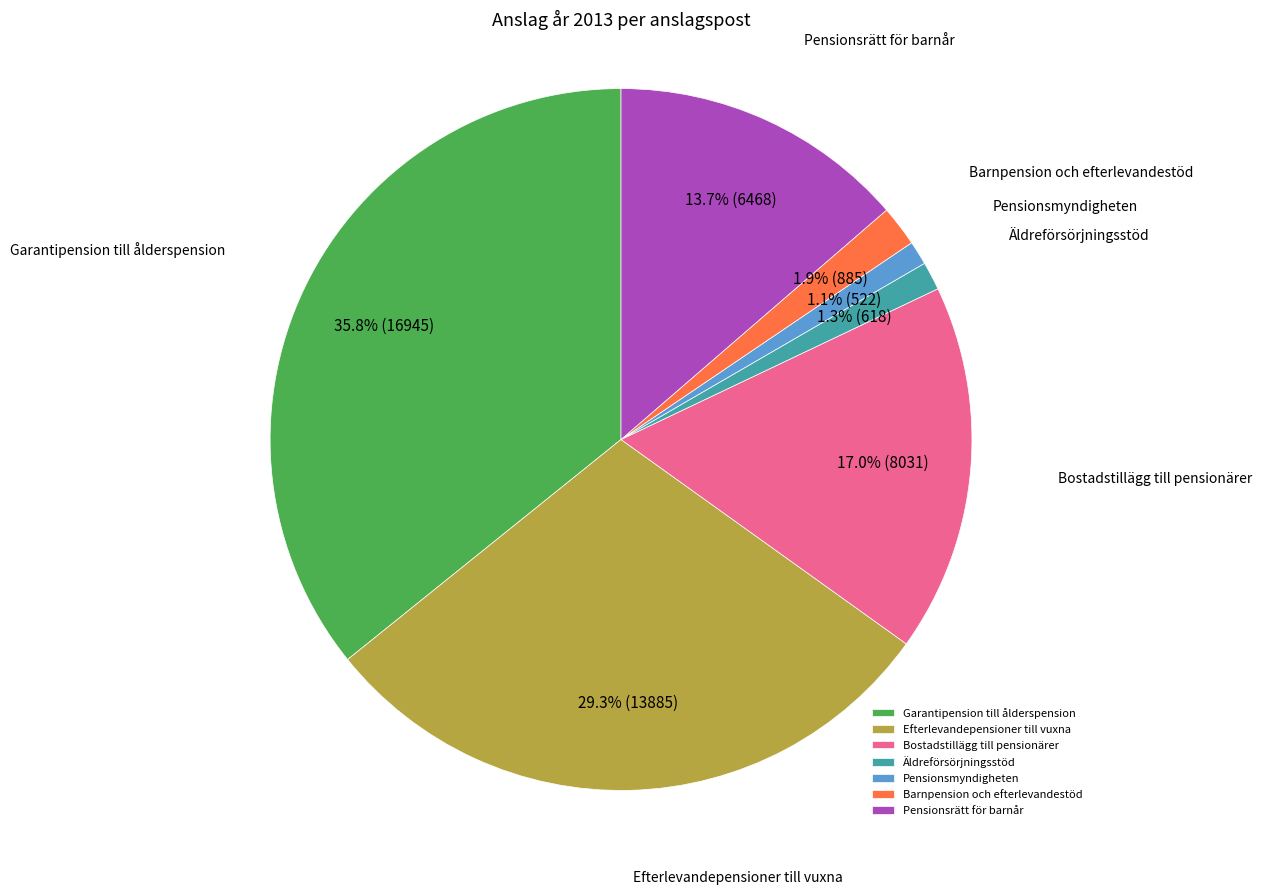

Is there any slice that represents more than half of the pie?

No